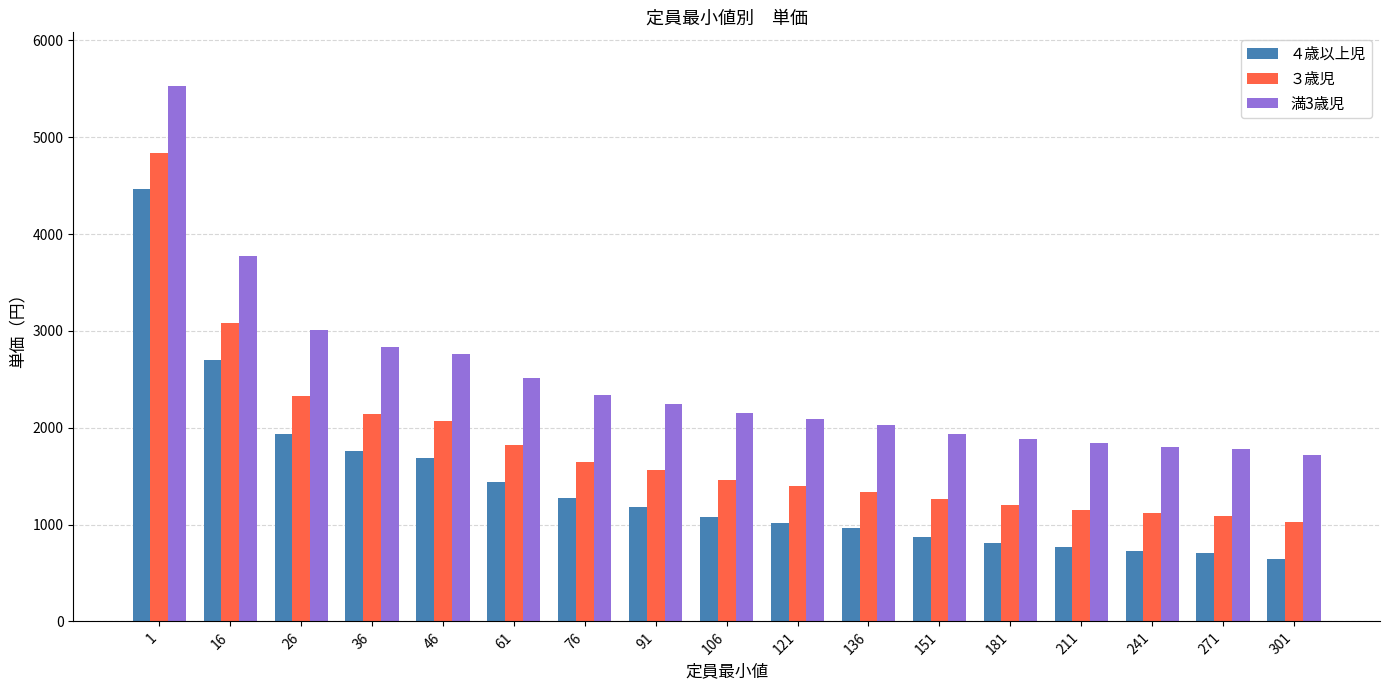

Which series has the largest range (max minus min)?

４歳以上児